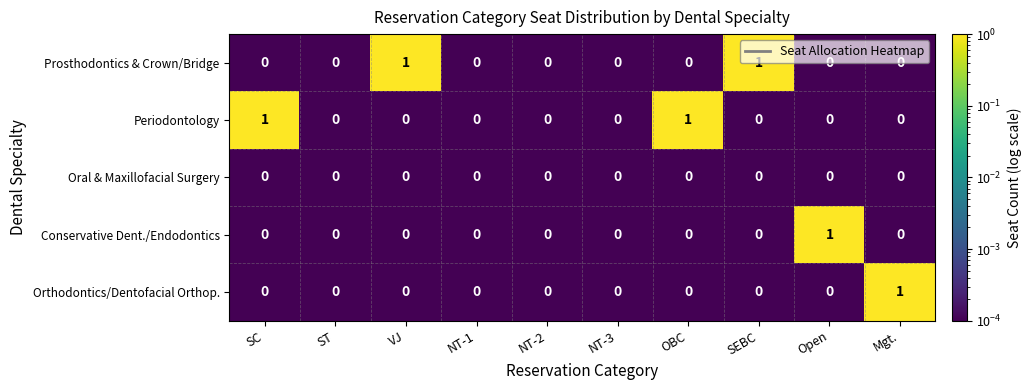

How many Prosthodontics & Crown/Bridge values are between 0 and 1?

10